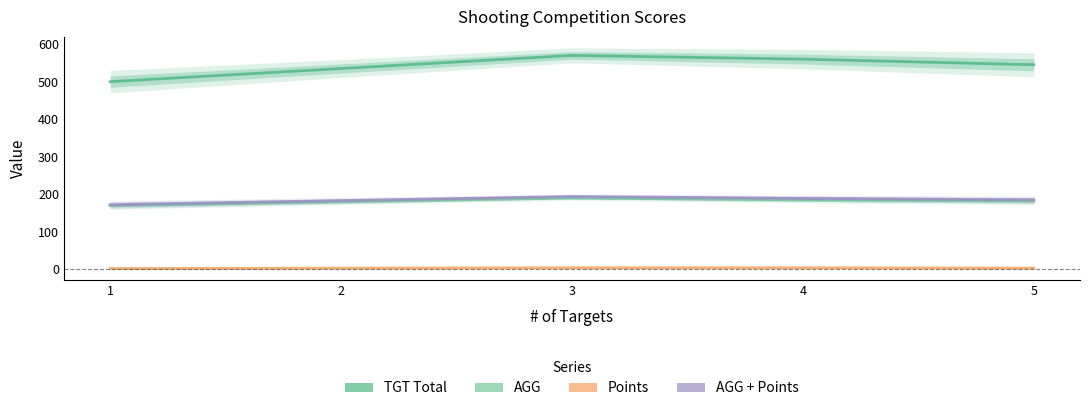

True or false: Points and AGG + Points cross at least once.

False